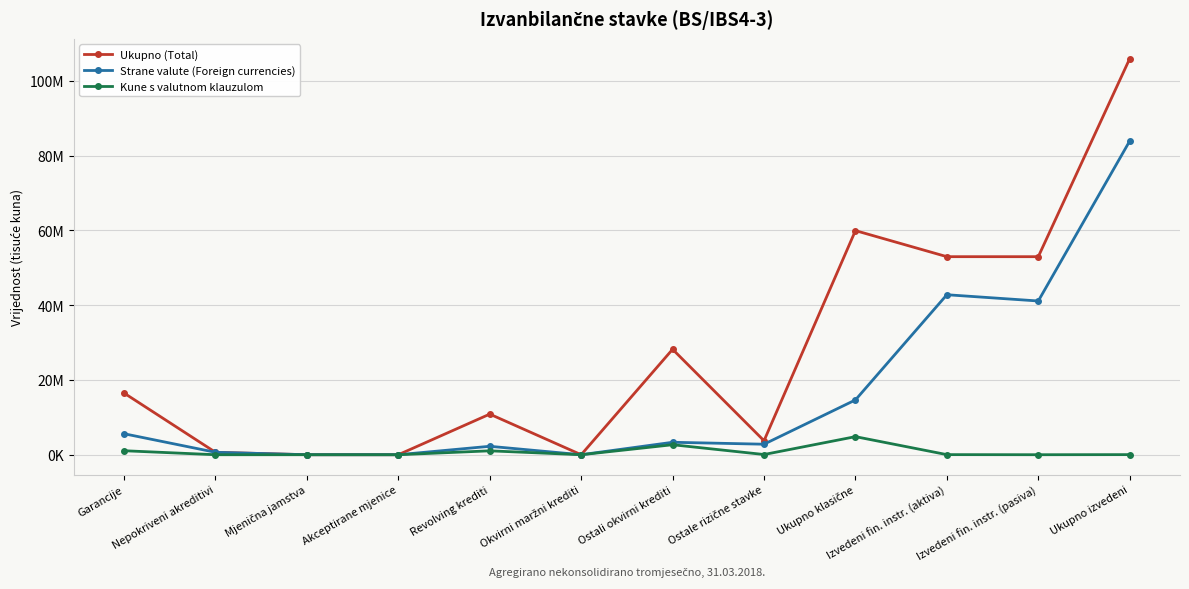

What are all the series names shown in the legend?

Ukupno (Total), Strane valute (Foreign currencies), Kune s valutnom klauzulom